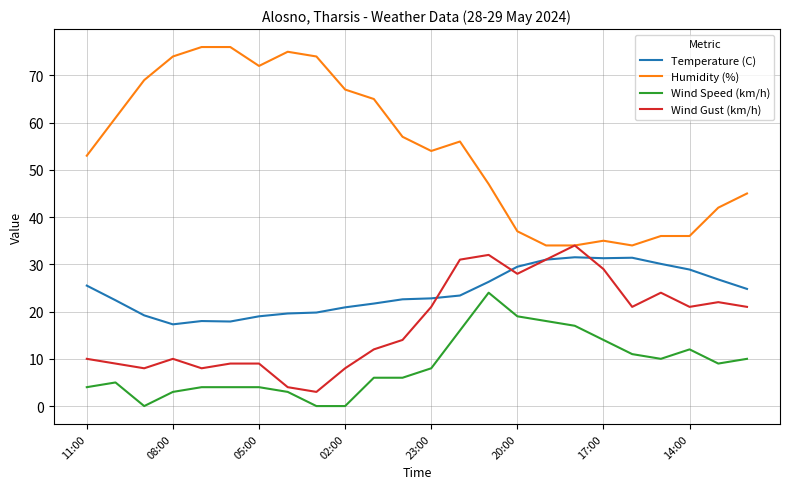

What is the minimum value for Humidity (%)?

34.0